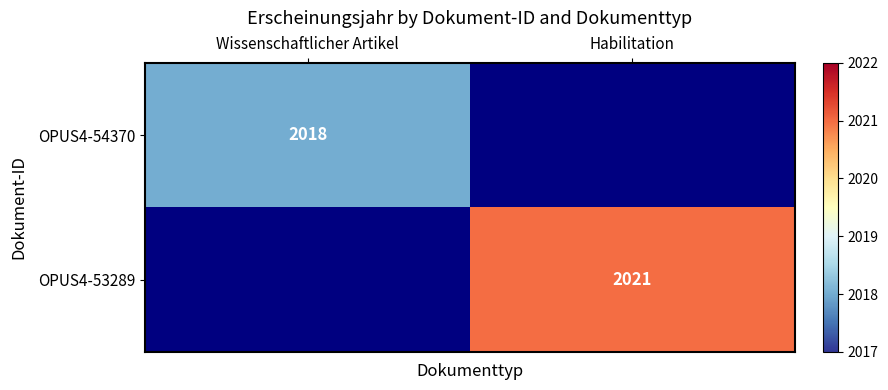

Between Wissenschaftlicher Artikel and Habilitation, which is larger?

Habilitation